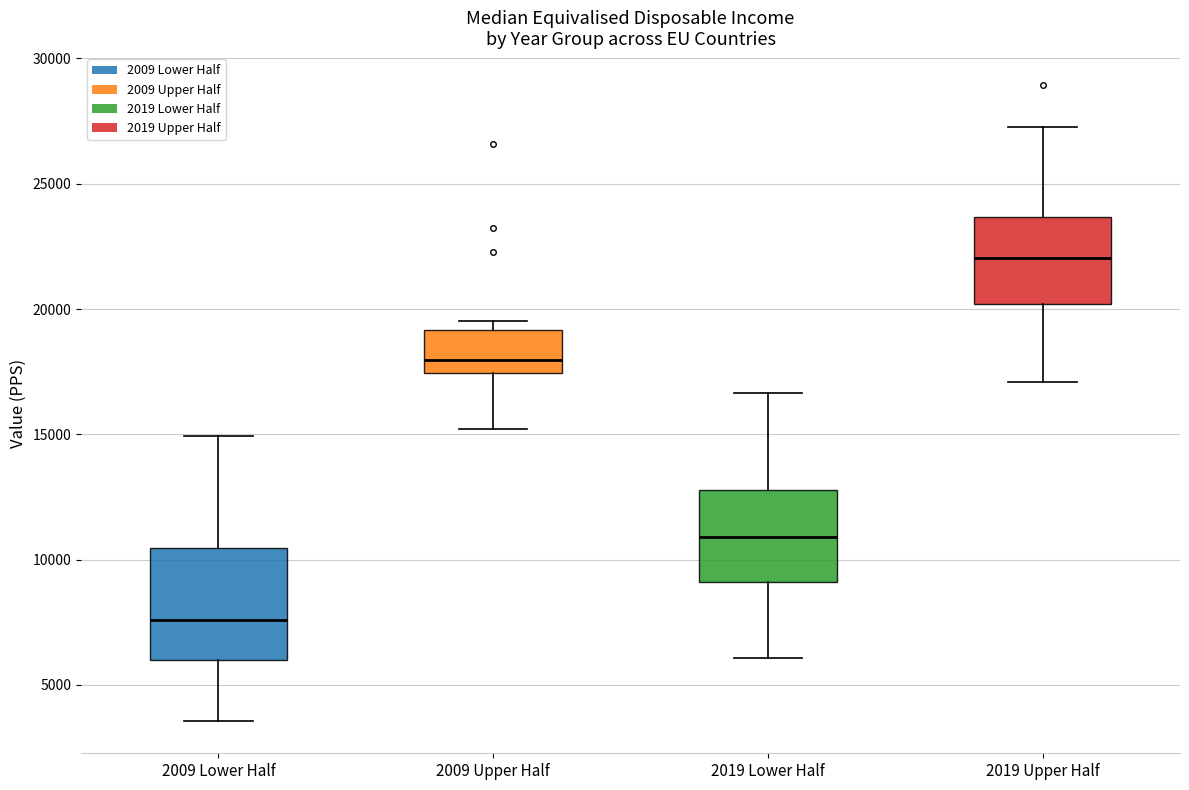

Where does the median line of the box for 2009 Upper Half sit on the y-axis? The values are not printed on the chart, so give them approximately, as read against the axis.

18000